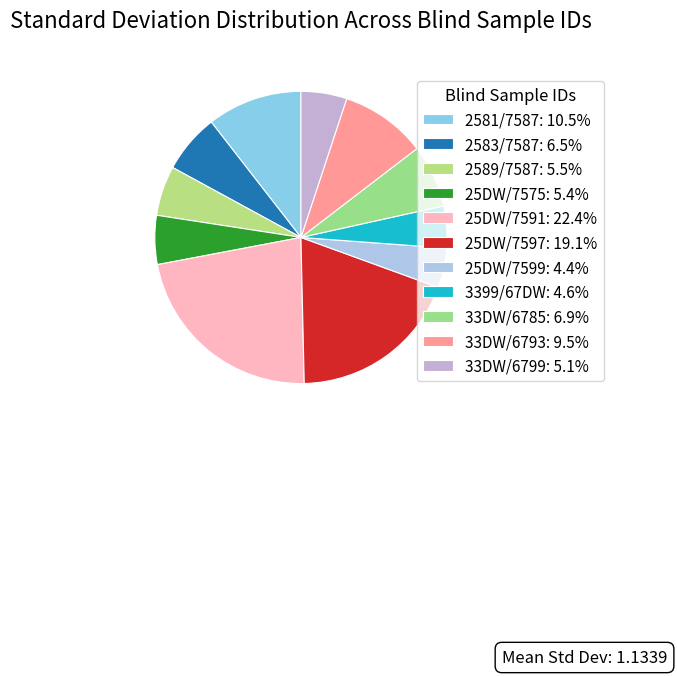

How many slices are in this pie chart?

11